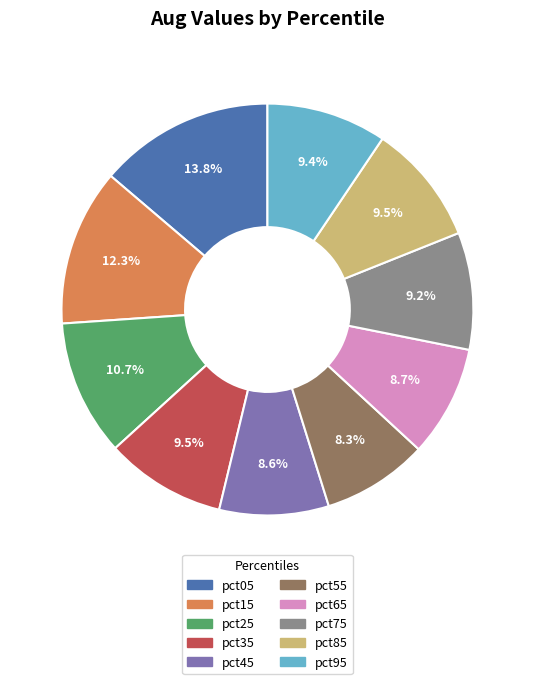

Which category has the biggest portion of the pie?

pct05